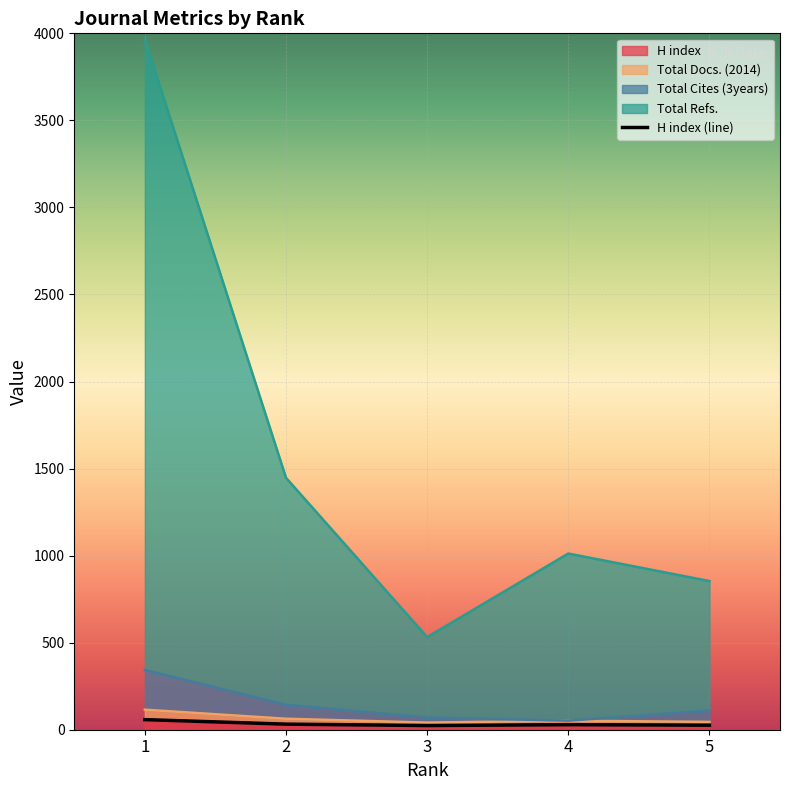

At which category is the sum across all series the highest?

1